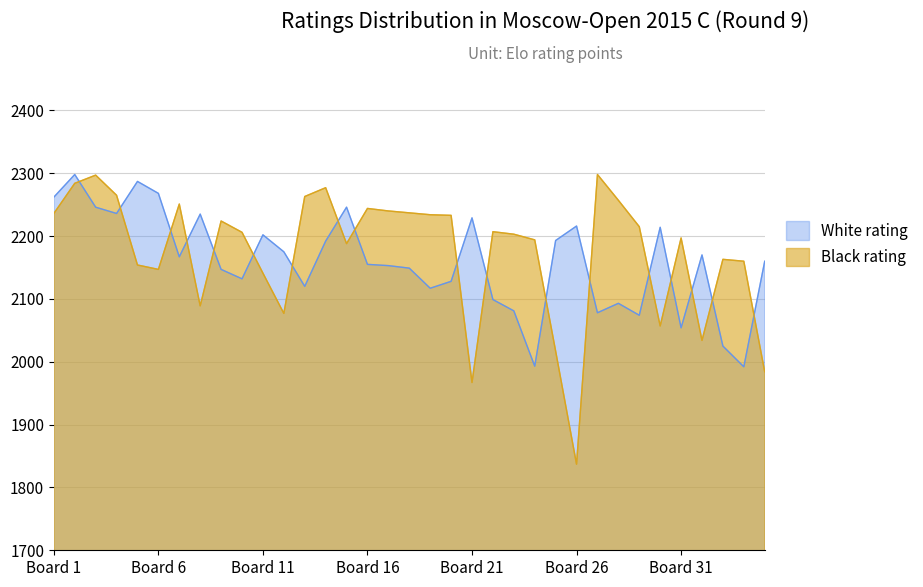

Where does the White rating series first go above 2160?

Board 1